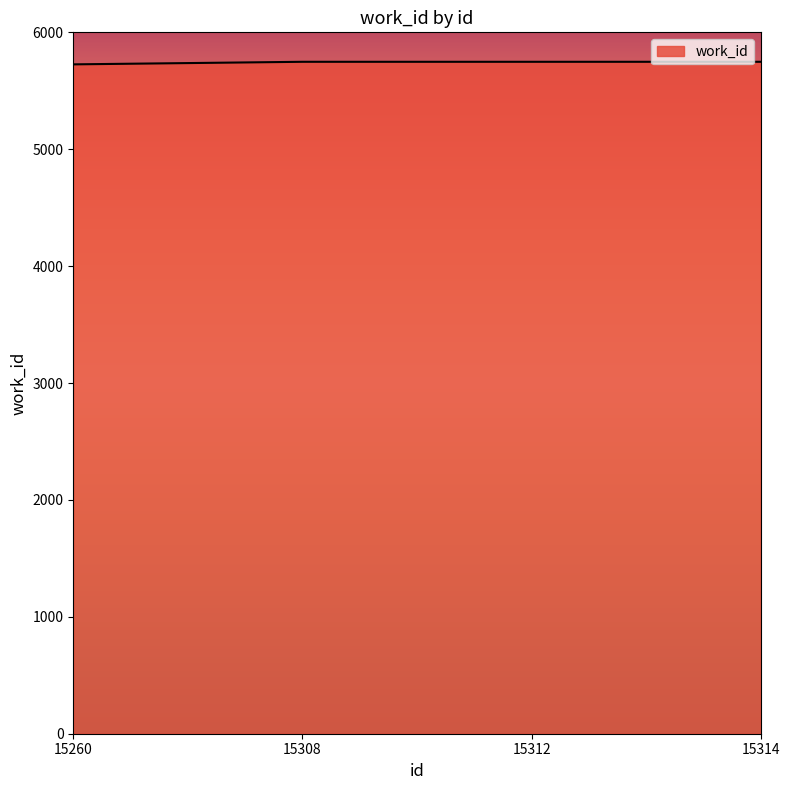

The chart shows a value of 5748 at 15314. True or false?

True